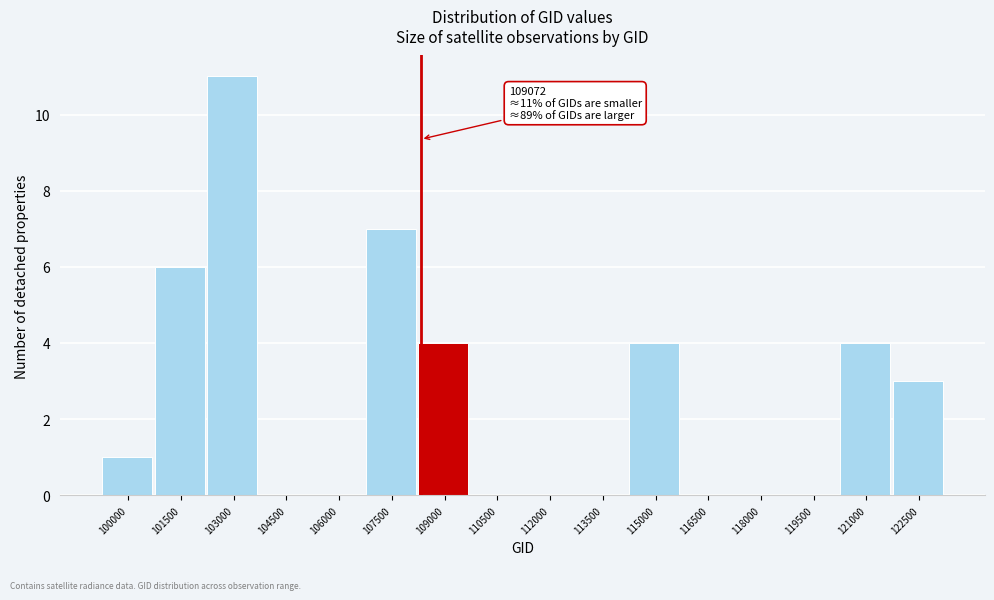

Reading left to right, list all the values displayed in this chart.

100000=1	101500=6	103000=11	104500=0	106000=0	107500=7	109000=4	110500=0	112000=0	113500=0	115000=4	116500=0	118000=0	119500=0	121000=4	122500=3